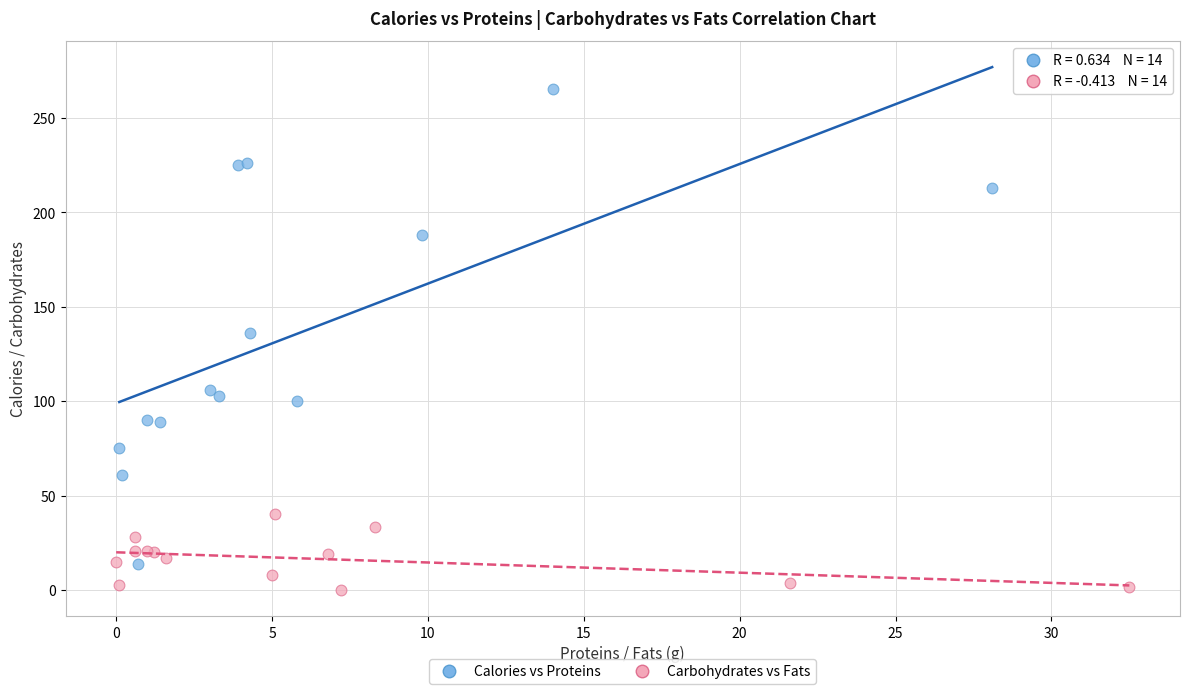

Which series has the widest spread of Y values?

Calories vs Proteins